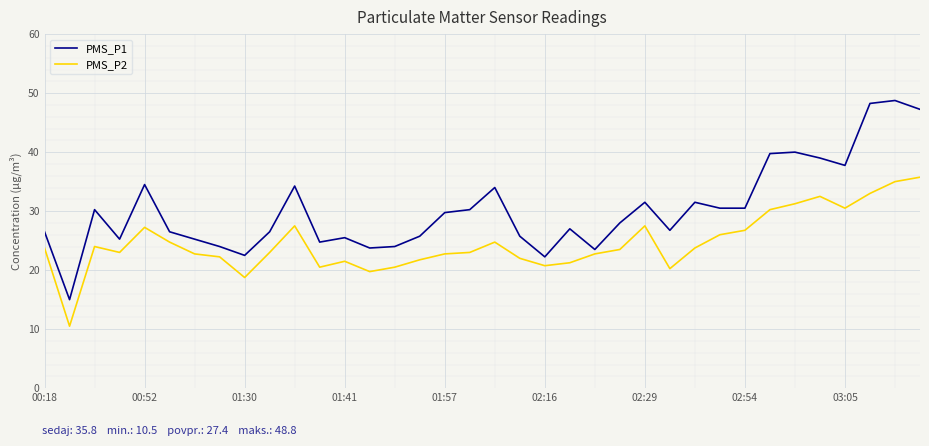

What is the smallest value displayed?

10.5